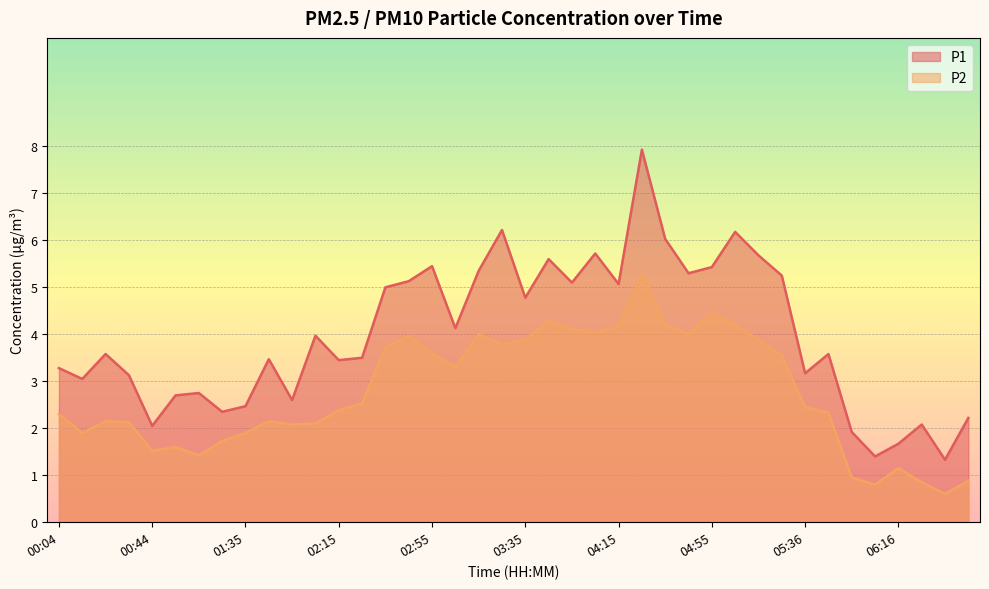

Where does the P2 series first go above 2?

00:04